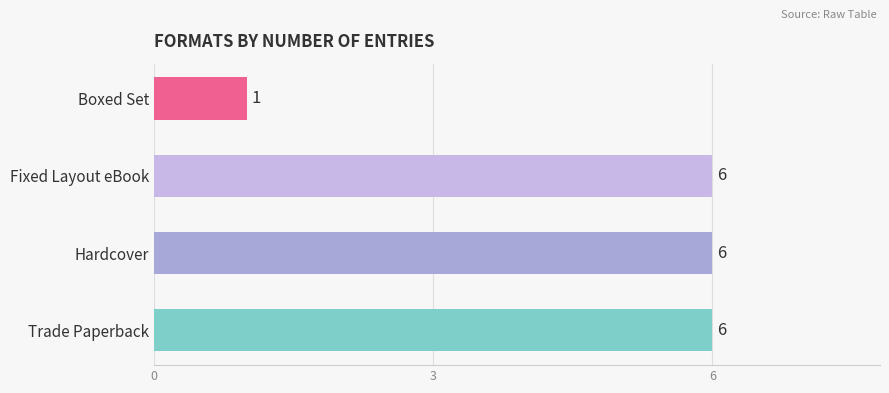

What is the ratio of the value at Trade Paperback to the value at Boxed Set?

6.0